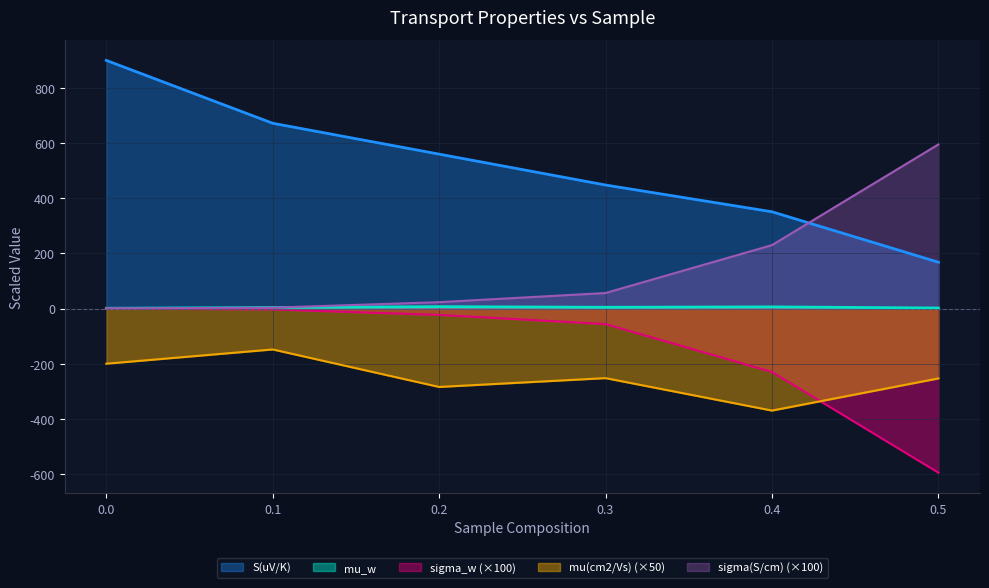

The value of S(uV/K) at 0.0 is 1241.4. True or false?

False